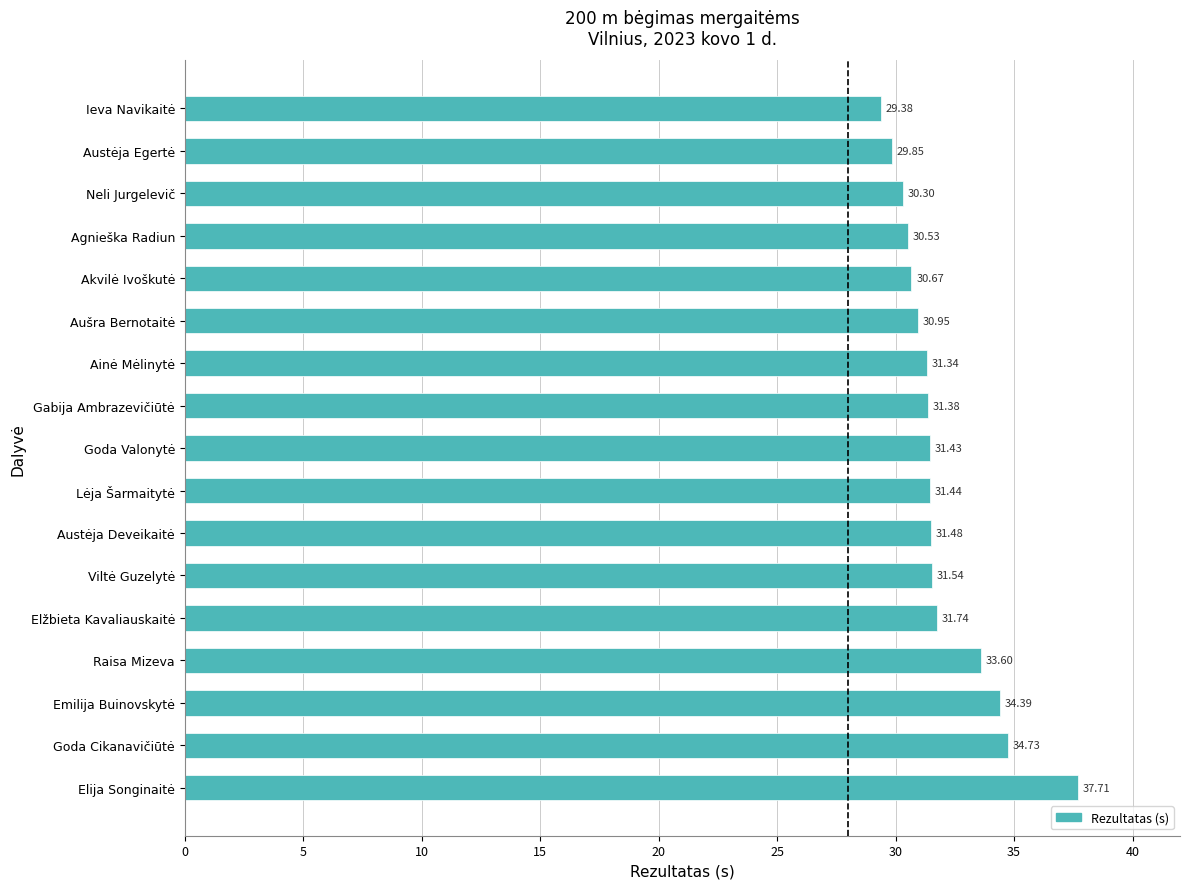

What is the minimum value shown in the chart?

29.4